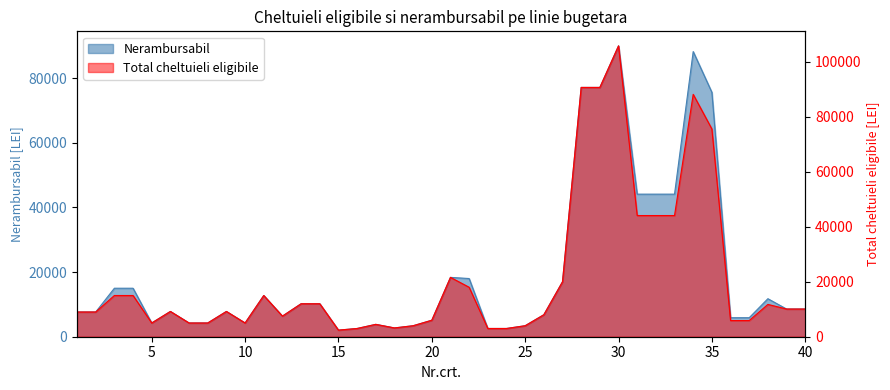

At which label does Nerambursabil first exceed 7819?

3